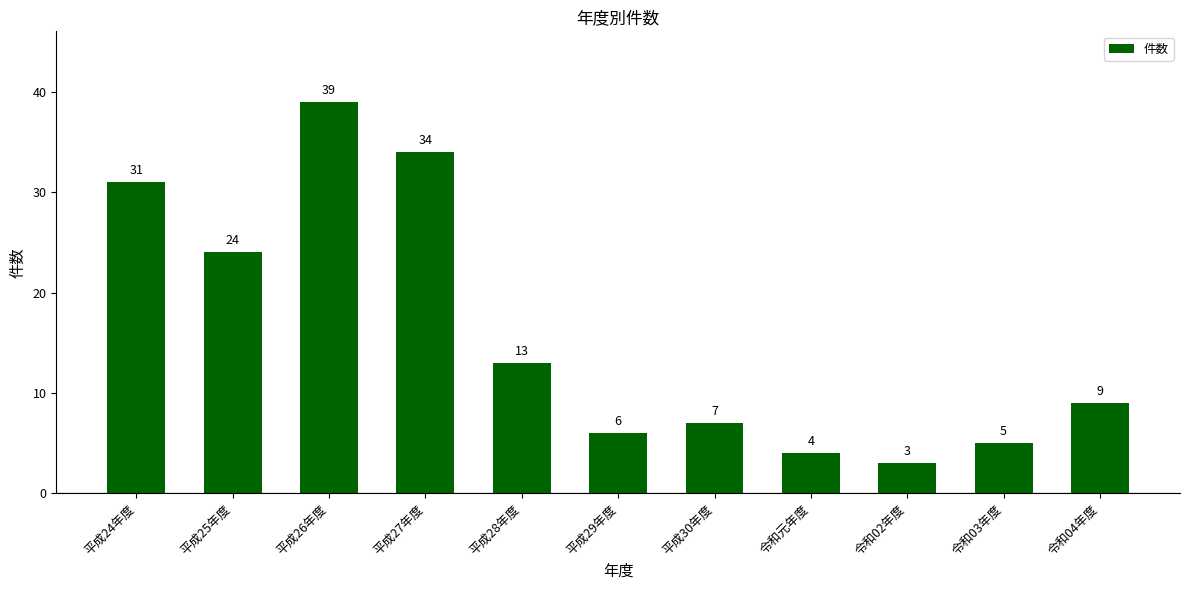

Does the chart contain any negative values?

No